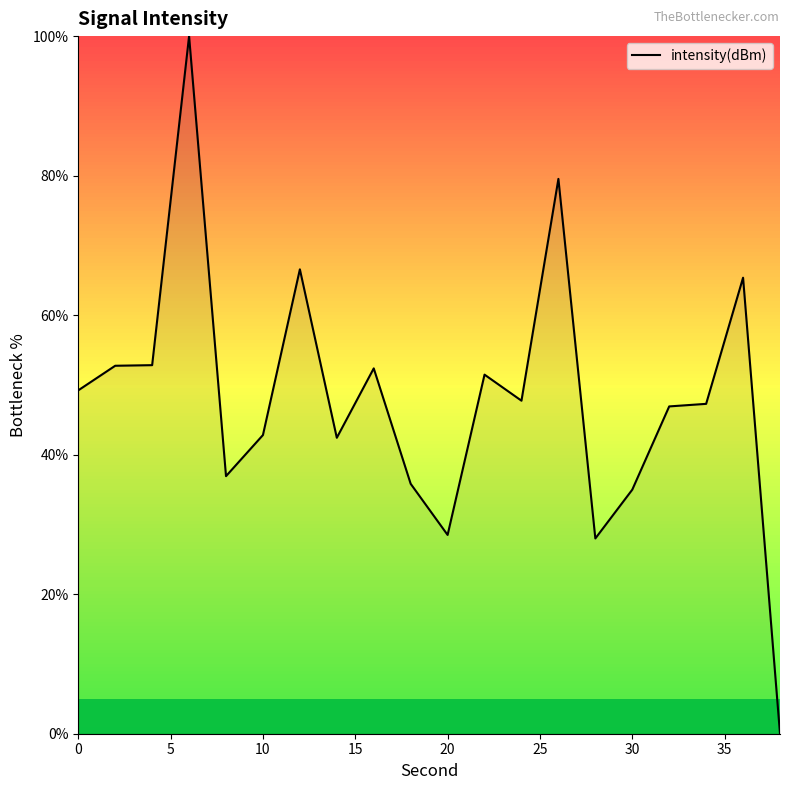

Does the chart display data point markers on the line(s)?

No